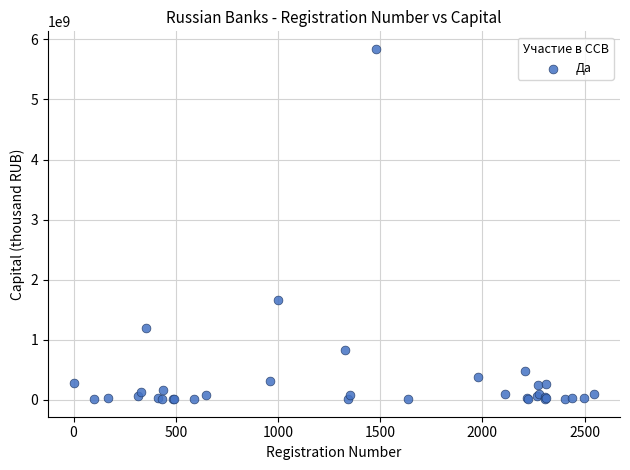

What Y value in the scatter plot is closest to 2925677215?

1666276586